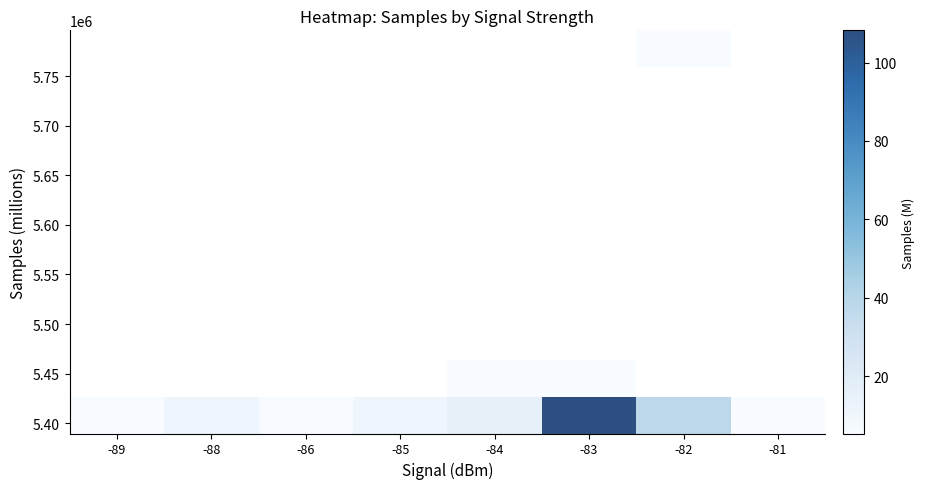

Between -81 and -83, which is larger?

-83